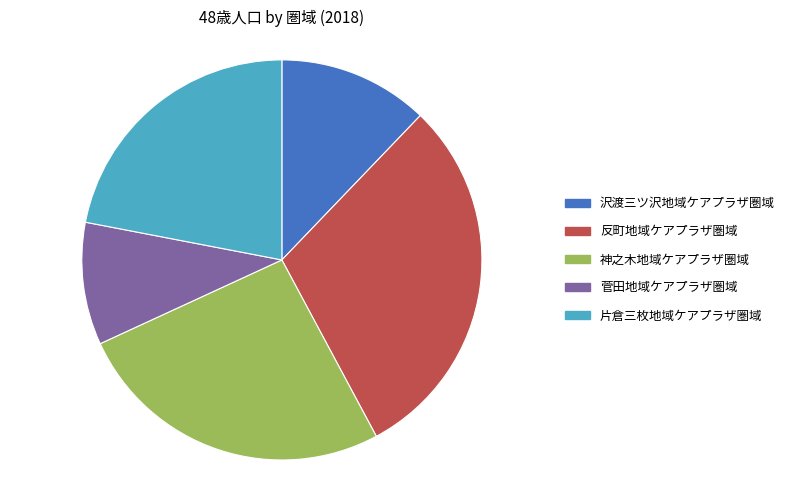

Combined, do 菅田地域ケアプラザ圏域 and 神之木地域ケアプラザ圏域 account for over 50%?

No